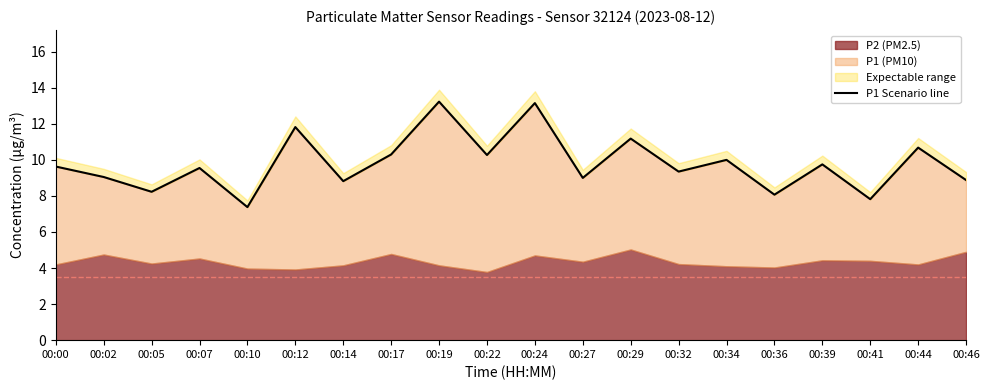

Reading left to right, list all the values displayed in this chart.

00:00=9.6	00:02=9.1	00:05=8.2	00:07=9.6	00:10=7.4	00:12=11.8	00:14=8.8	00:17=10.3	00:19=13.2	00:22=10.3	00:24=13.2	00:27=9.0	00:29=11.2	00:32=9.3	00:34=10.0	00:36=8.1	00:39=9.8	00:41=7.8	00:44=10.7	00:46=8.9